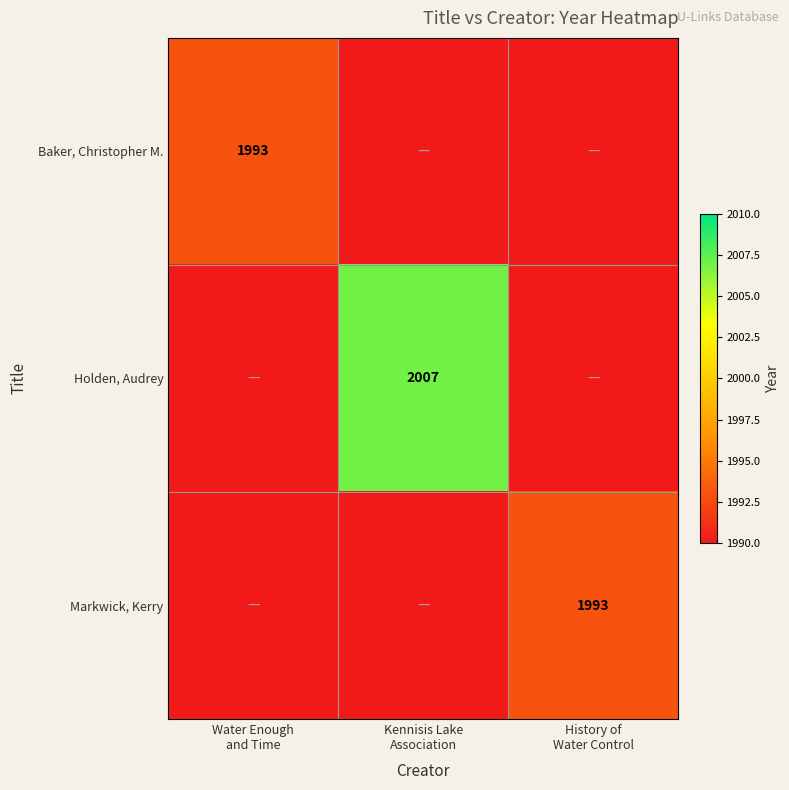

True or false: Markwick, Kerry has a value of 706 at Kennisis Lake Association.

False